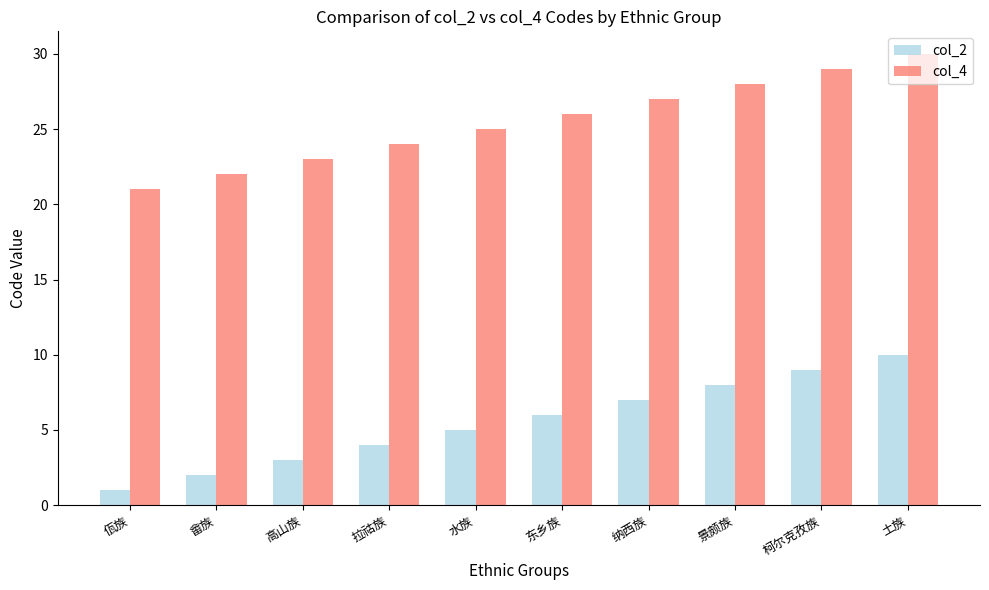

Reading right to left, what are all the values shown in this chart?

col_2: 10	9	8	7	6	5	4	3	2	1
col_4: 30	29	28	27	26	25	24	23	22	21